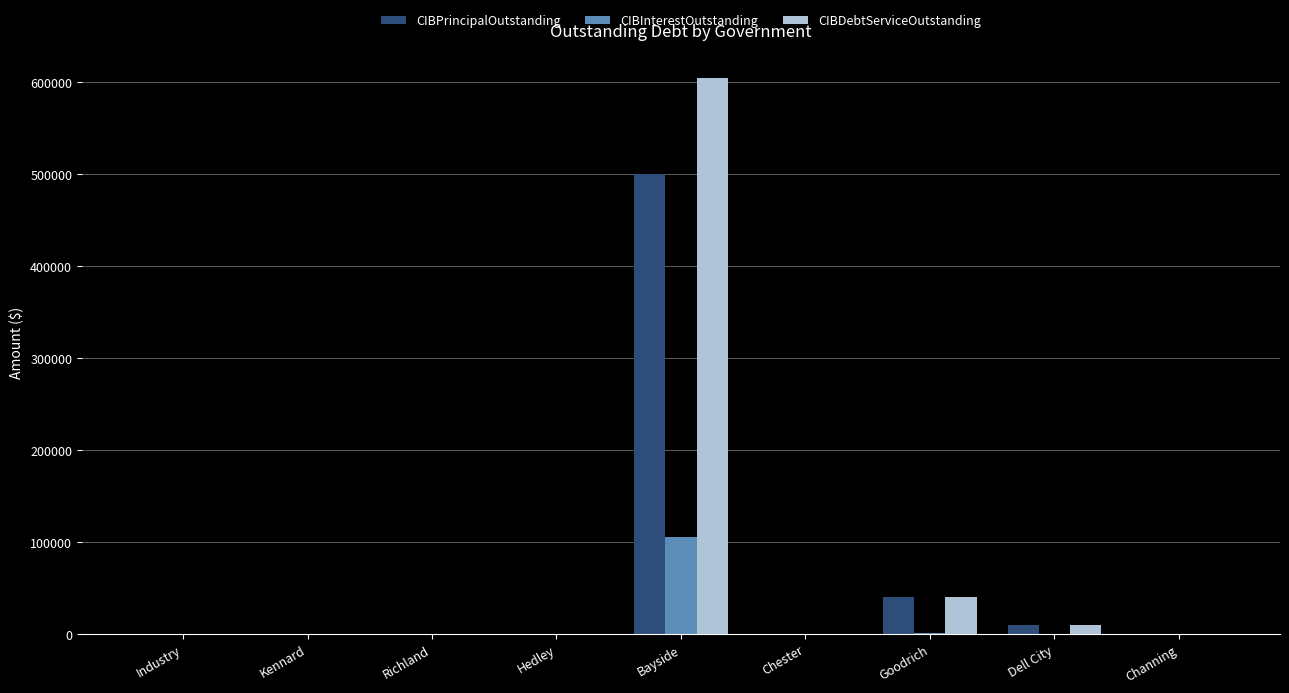

True or false: CIBInterestOutstanding has a value of 144228.5 at Bayside.

False